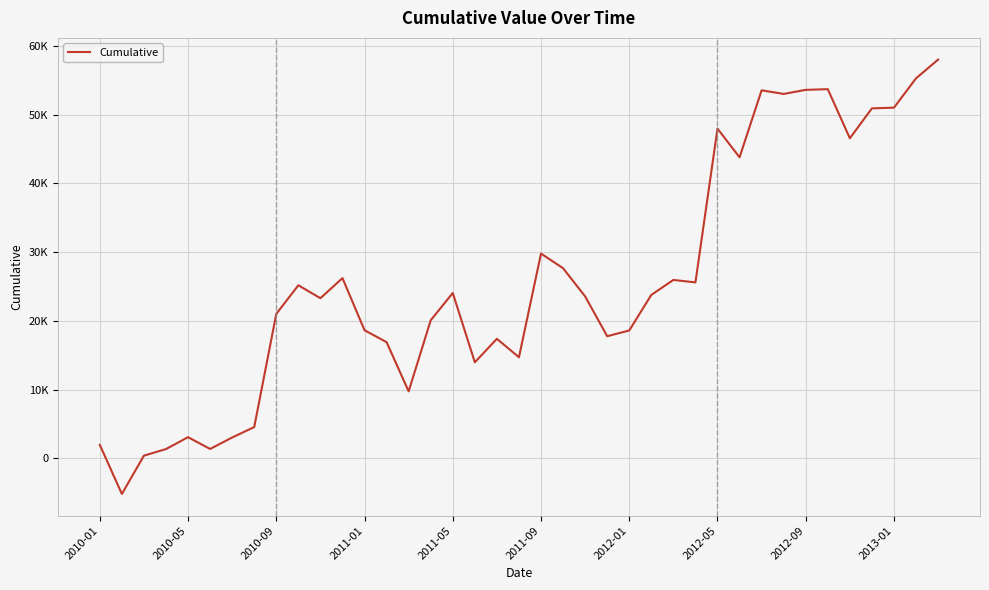

Rank the categories by value from highest to lowest.

38, 37, 33, 32, 30, 31, 36, 35, 28, 34, 29, 20, 21, 11, 26, 27, 2013-01, 16, 25, 22, 10, 2012-09, 15, 12, 24, 23, 18, 13, 19, 17, 14, 2012-05, 2011-05, 2012-01, 2010-01, 2011-09, 2011-01, 2010-09, 2010-05